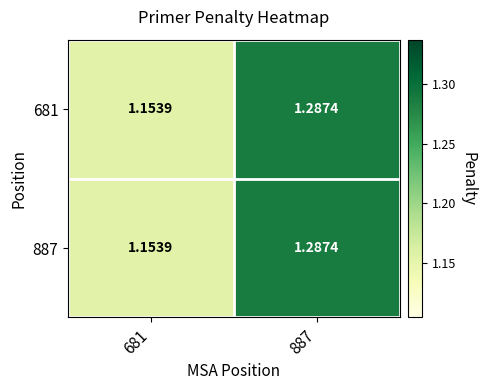

How many series are shown in this chart?

2